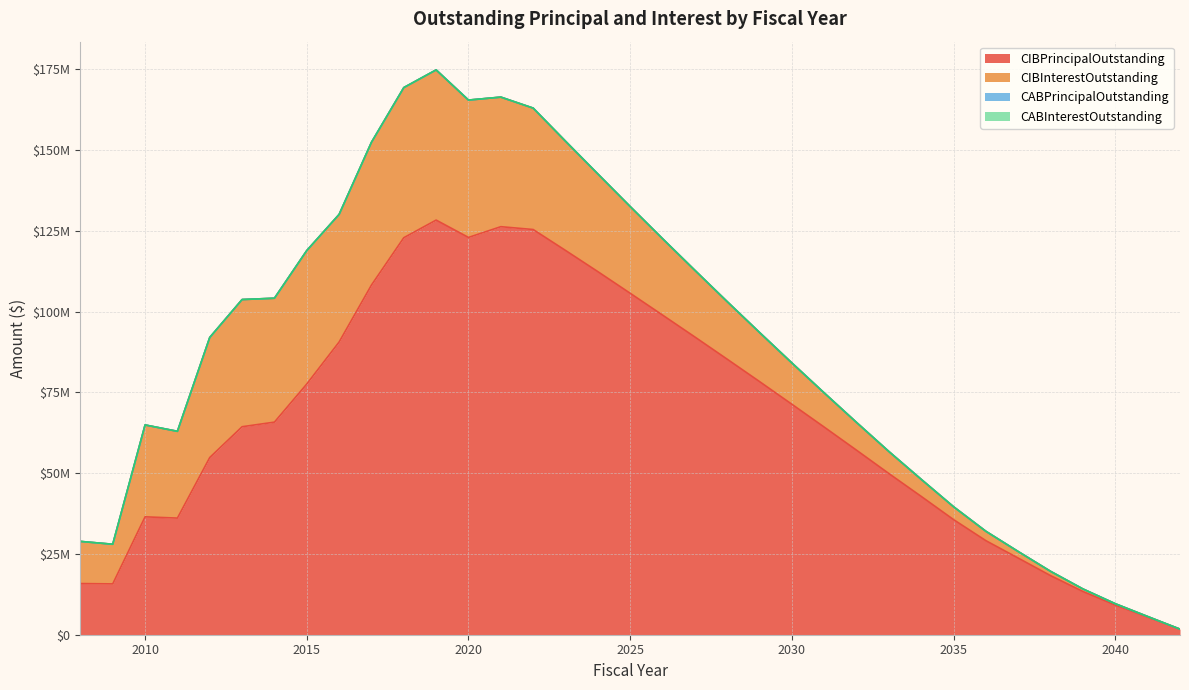

Does the chart have visible grid lines?

Yes